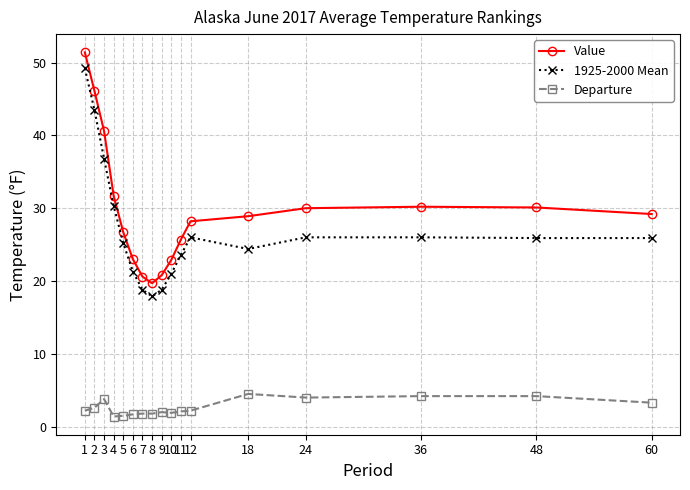

What is the minimum value for Value?

19.7